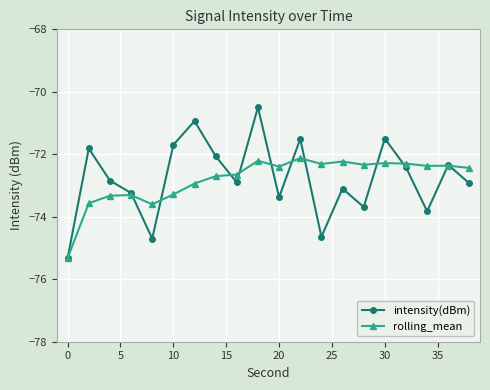

True or false: rolling_mean has more than 1 interior local peaks.

True